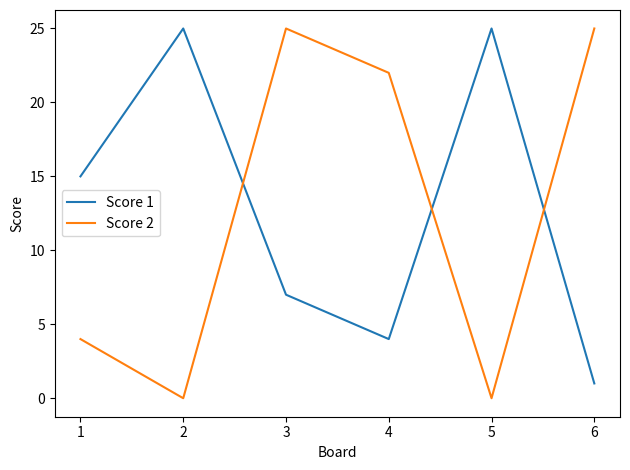

True or false: Score 1 and Score 2 intersect in this chart.

True